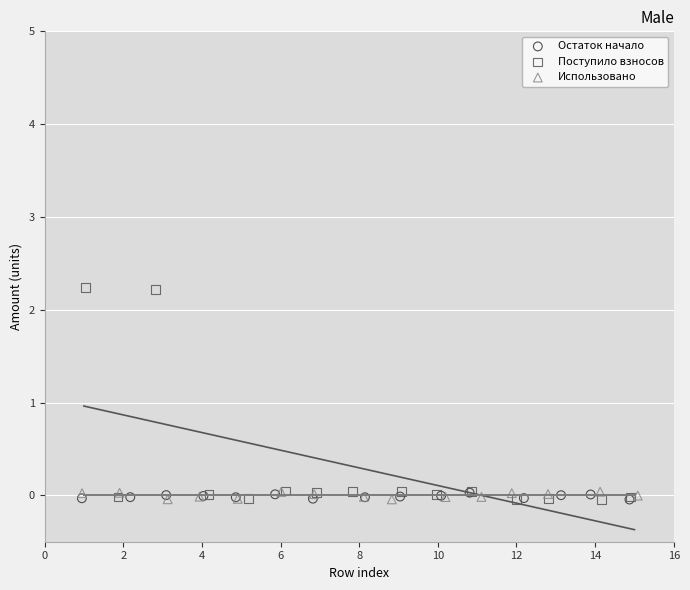

Which series has the largest Y range (max minus min)?

Поступило взносов